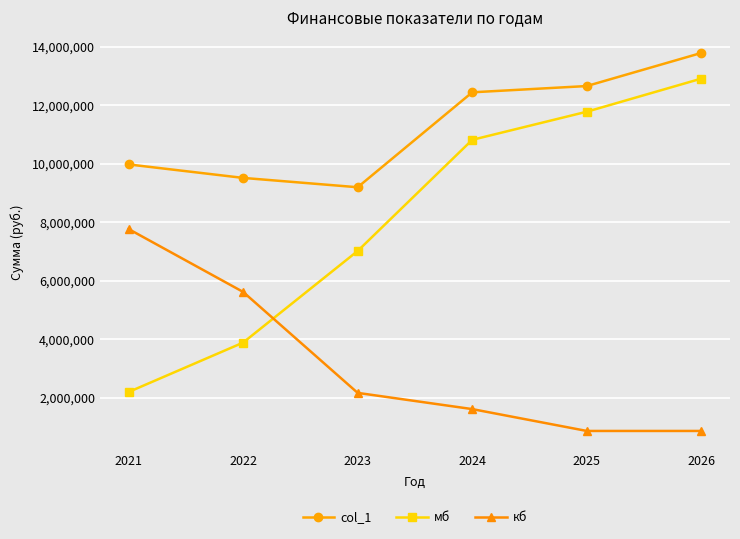

How many data points in мб are less than 10814923?

3